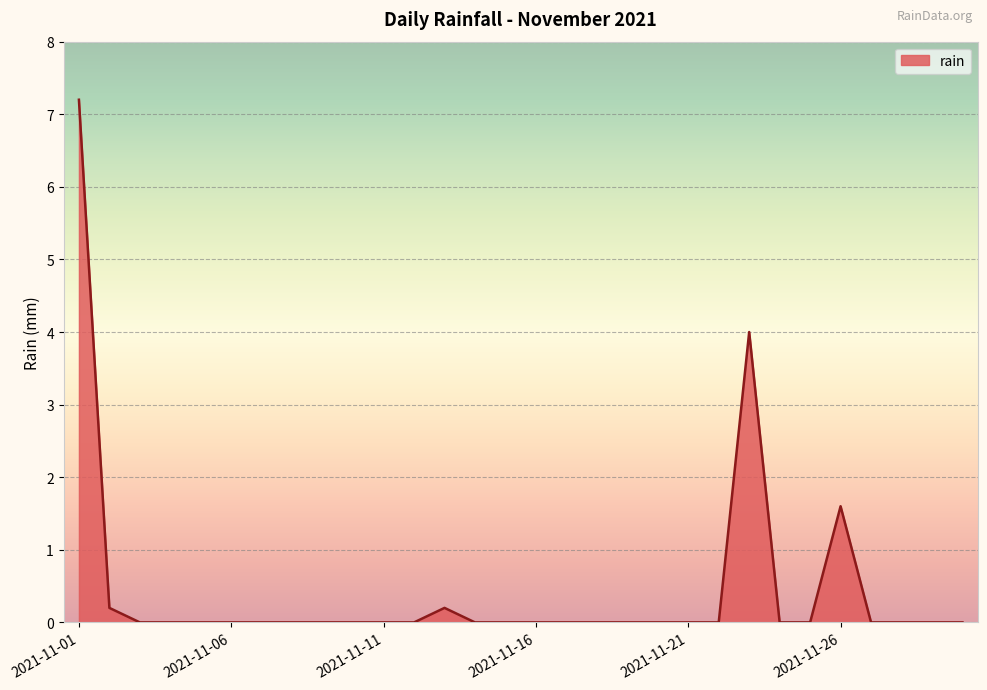

What is the maximum value shown in the chart?

7.2